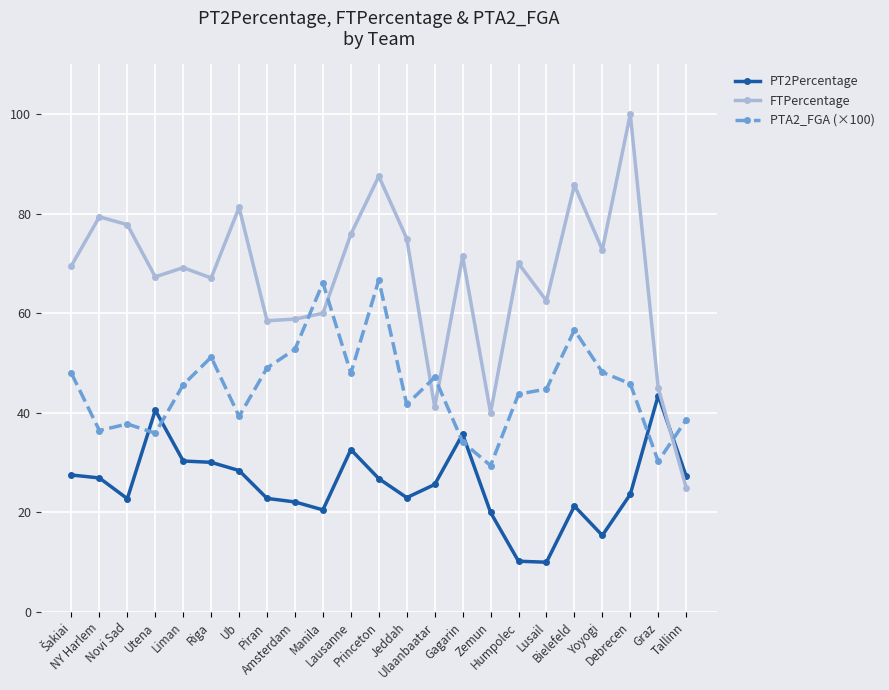

What is the maximum value shown in the chart?

100.0